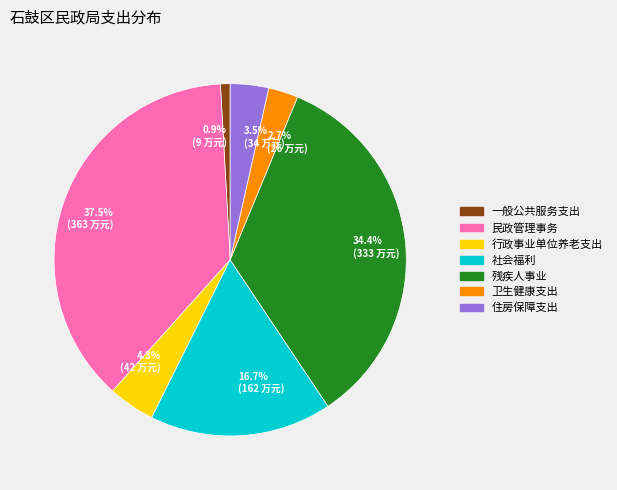

Do 34.4% (333 万元) and 37.5% (363 万元) together represent more than half of the pie?

Yes